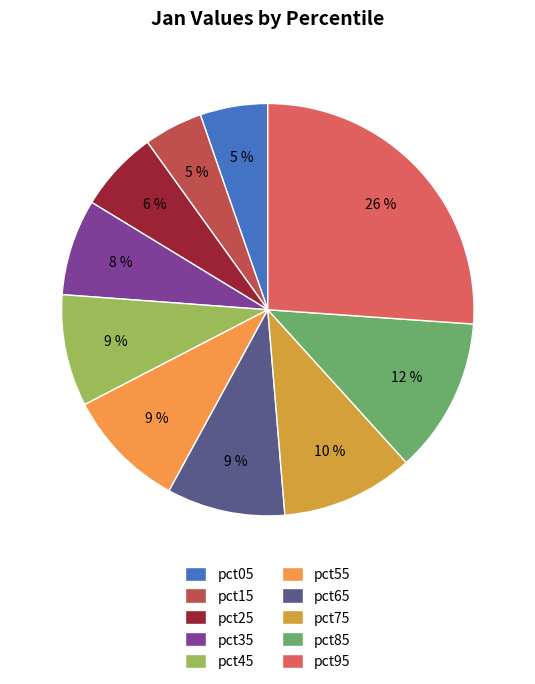

To the nearest percent, what is the difference between the largest and smallest slice percentages?

21%